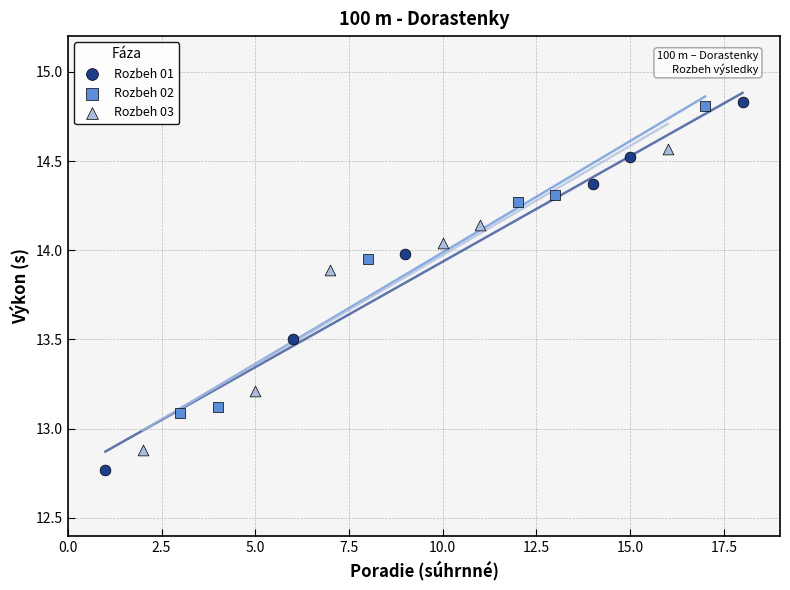

Which series has the widest spread of Y values?

Rozbeh 01